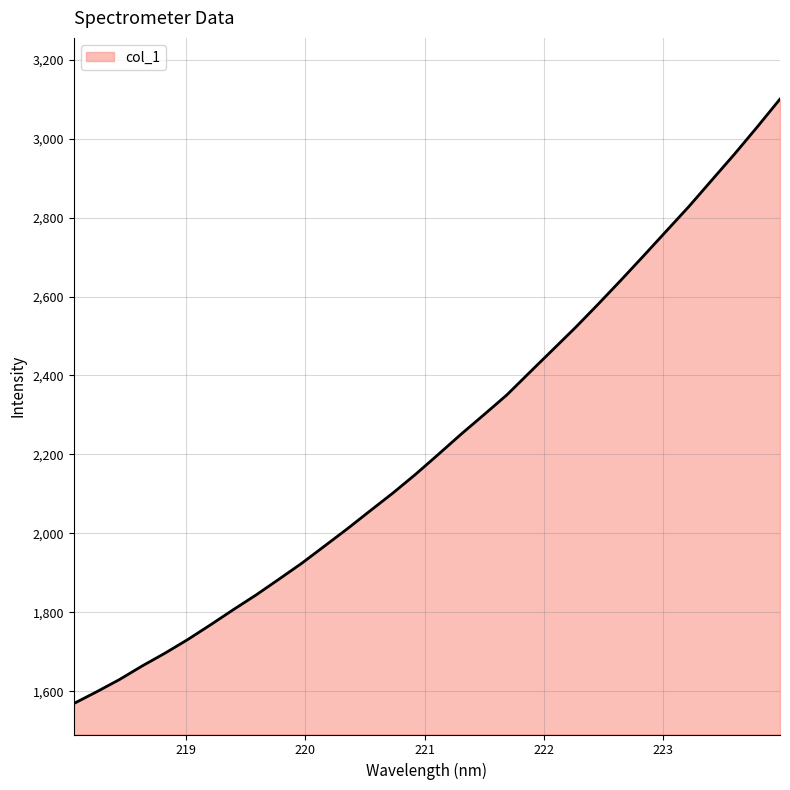

What is the greatest value displayed?

3100.4